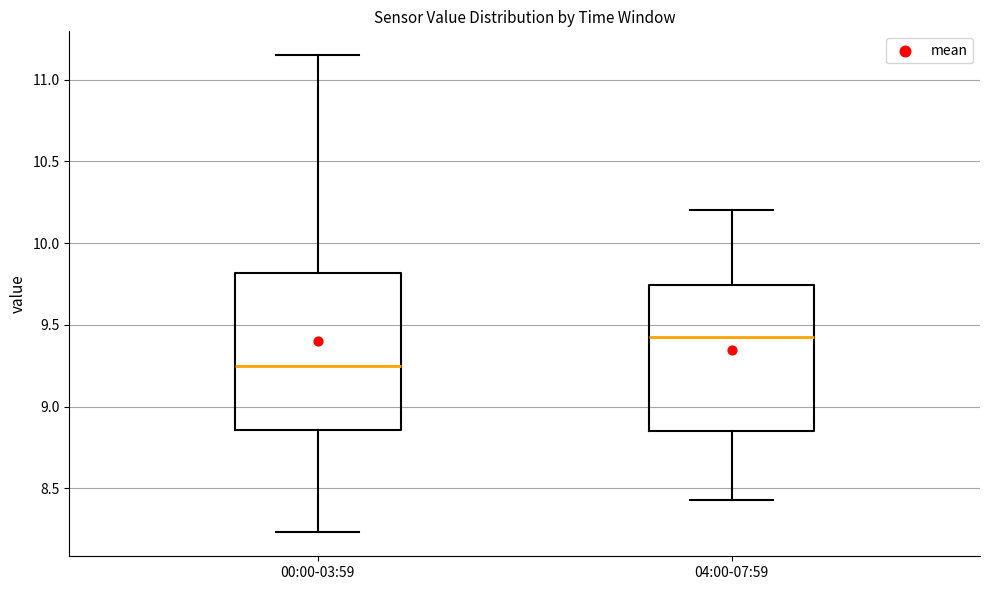

Reading left to right, transcribe this box plot: for each box, give where its median line is, the range the box spans, and where its two whiskers end, as read against the y-axis. The values are not printed on the chart, so give them approximately, as read against the axis.

00:00-03:59: median 9.25, box 8.85 to 9.80, whiskers 8.25 to 11.15
04:00-07:59: median 9.45, box 8.85 to 9.75, whiskers 8.45 to 10.20